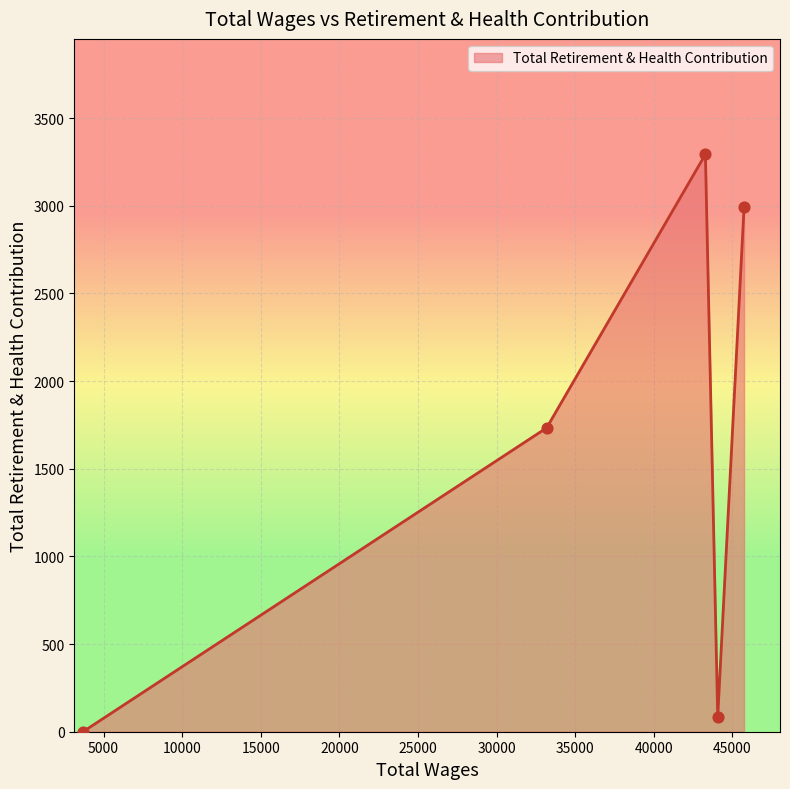

True or false: there are more than 0 points higher than both neighbors.

True